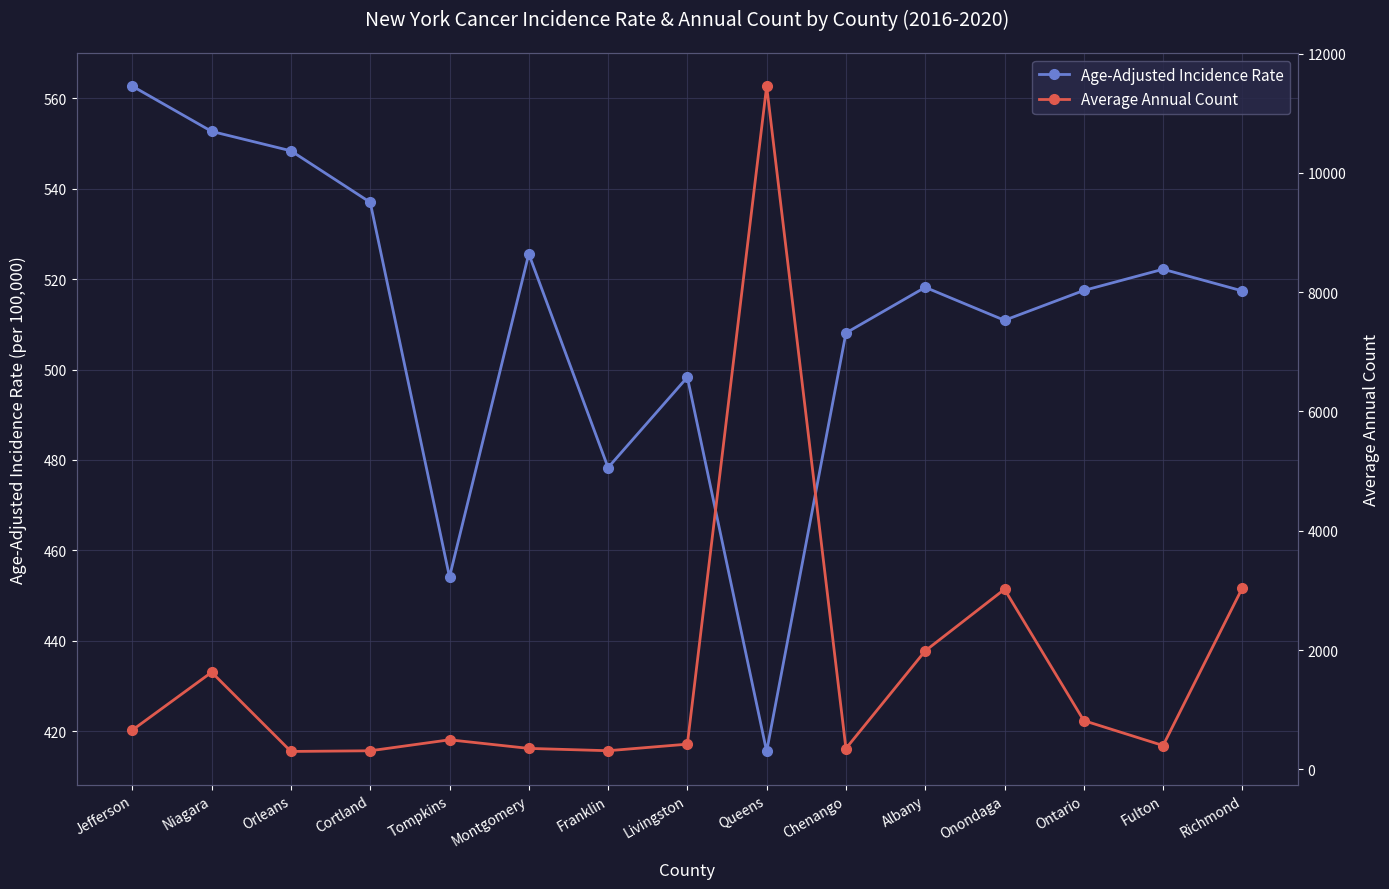

True or false: Average Annual Count has more than 0 interior local peaks.

True